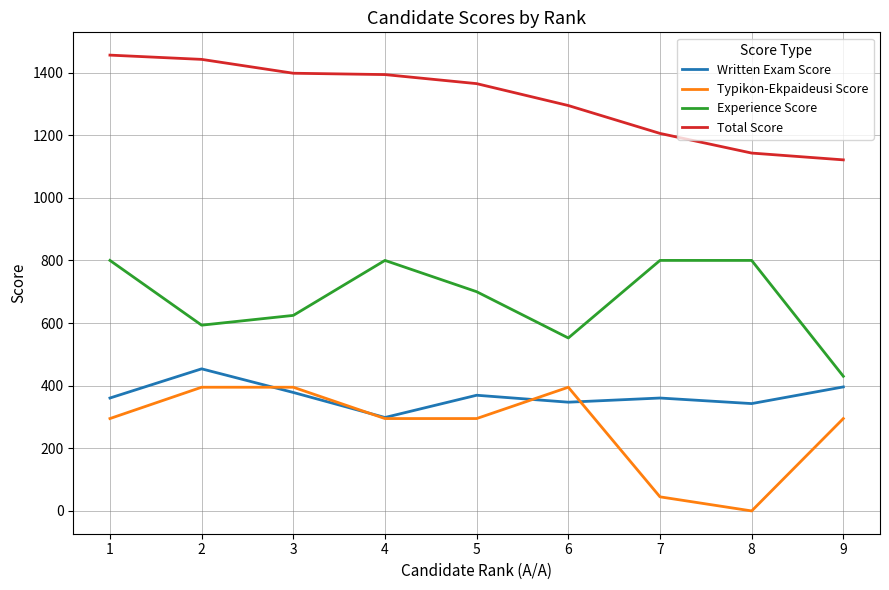

True or false: Typikon-Ekpaideusi Score and Experience Score cross at least once.

False